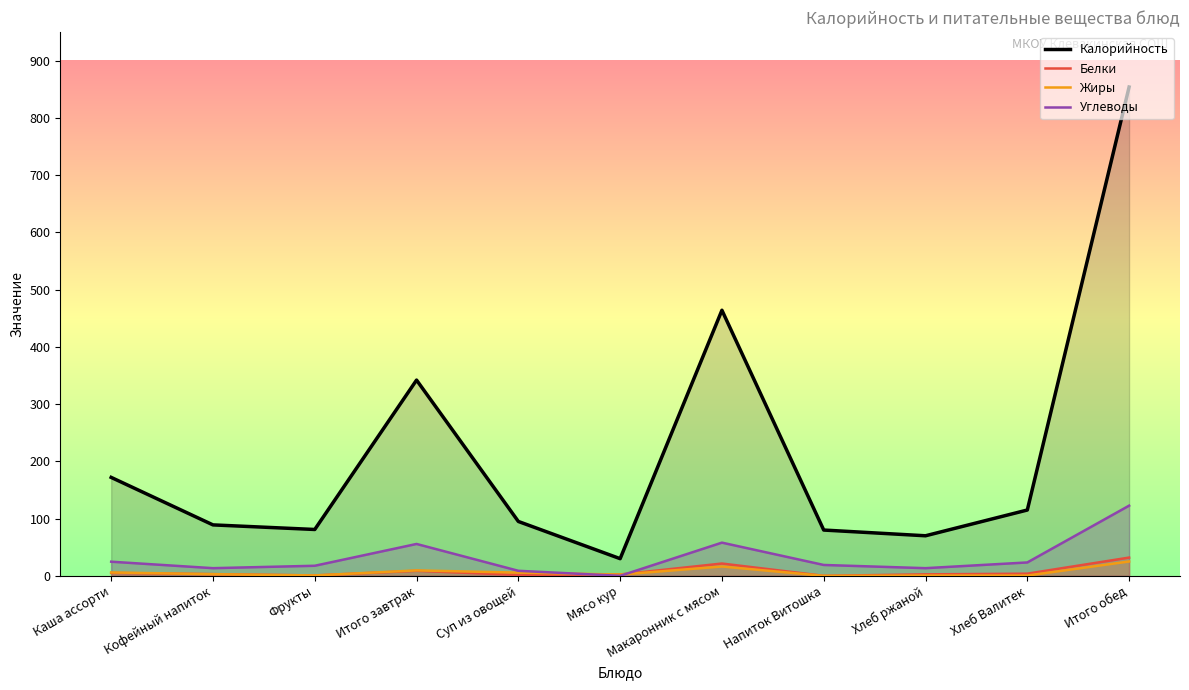

How many interior local valleys does the Жиры series have?

3